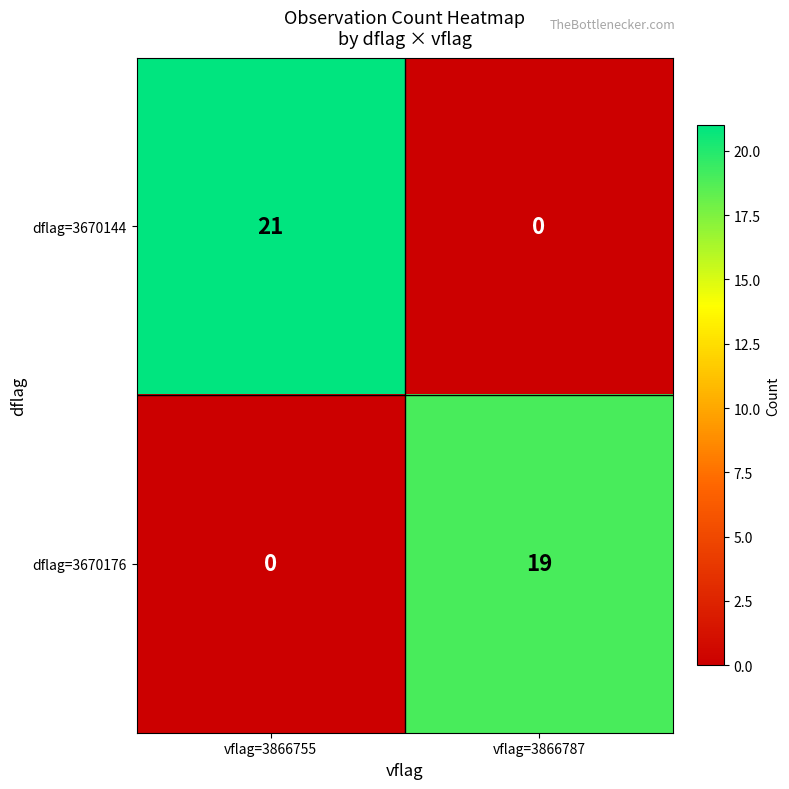

At which label is dflag=3670144 closest to 10?

vflag=3866787